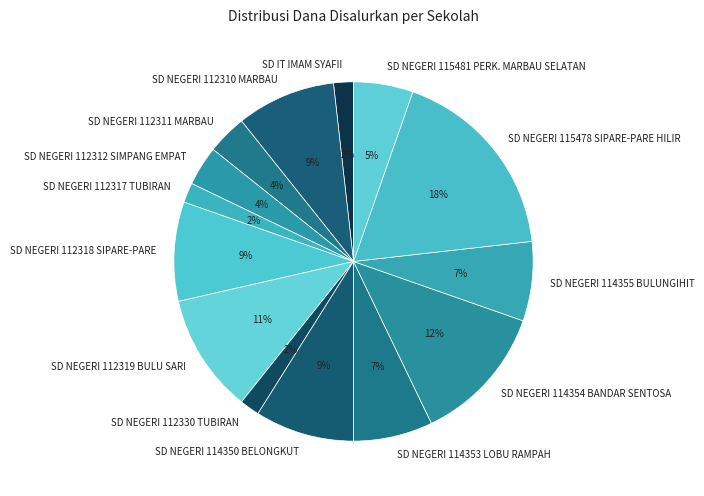

How many segments does this pie chart have?

14